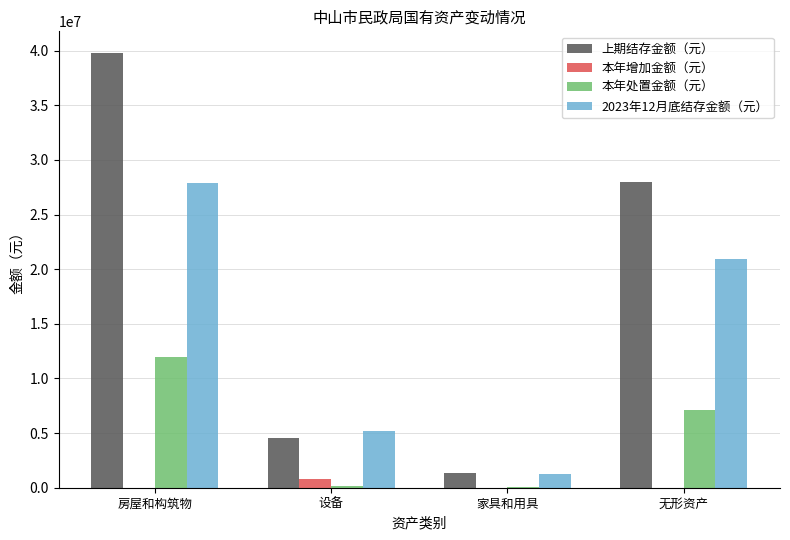

At which label is 上期结存金额（元） closest to 20552897?

无形资产